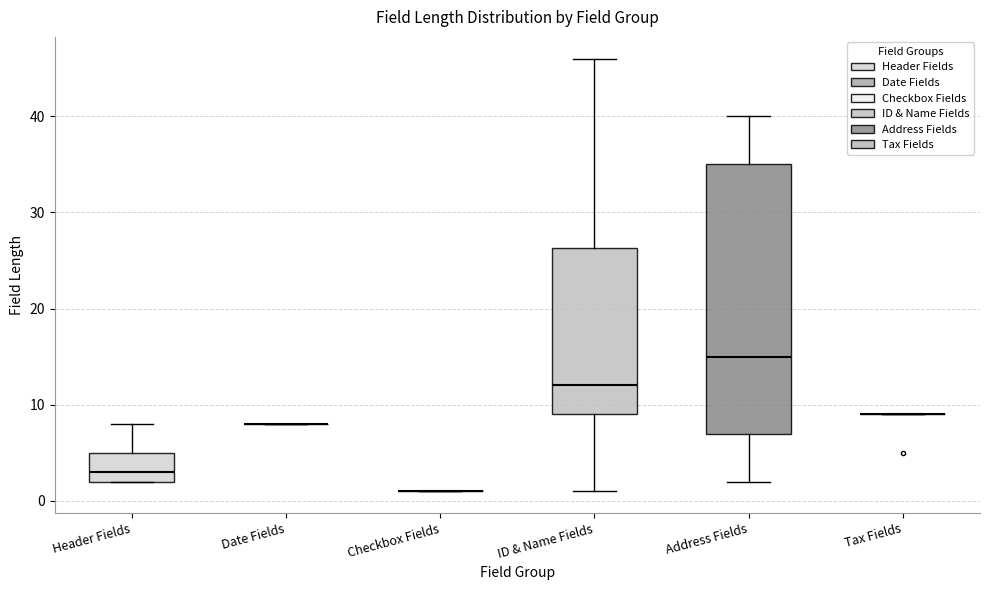

Which box is the tallest, from its lower edge to its upper edge?

Address Fields